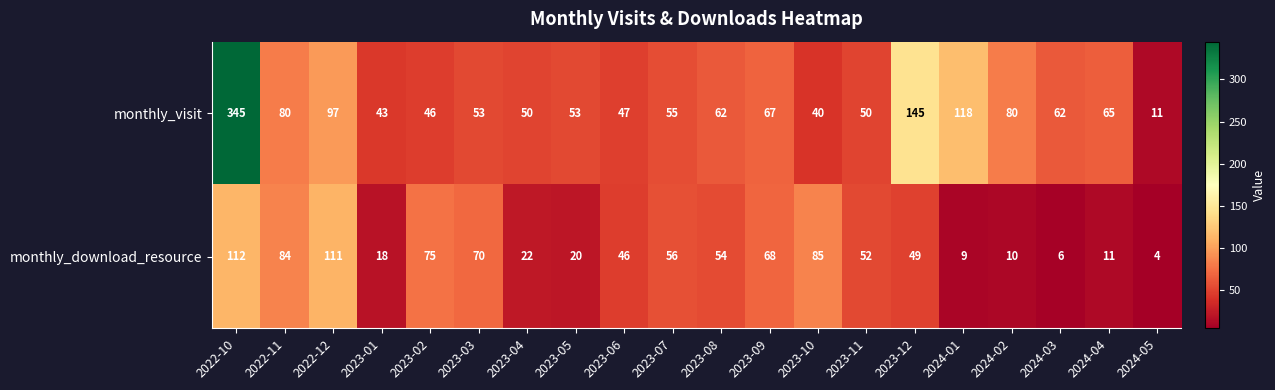

What is the spread (max minus min) of values at 2024-04?

54